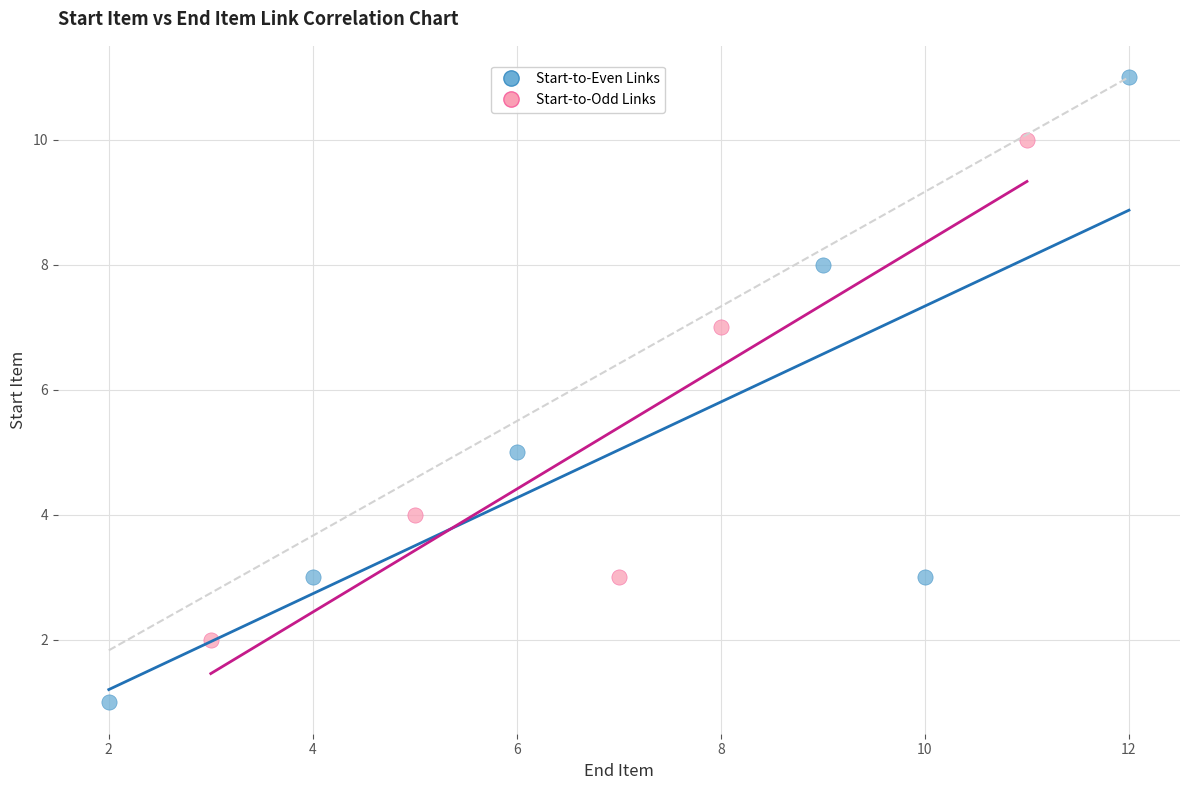

Which series has the largest Y range (max minus min)?

Start-to-Even Links